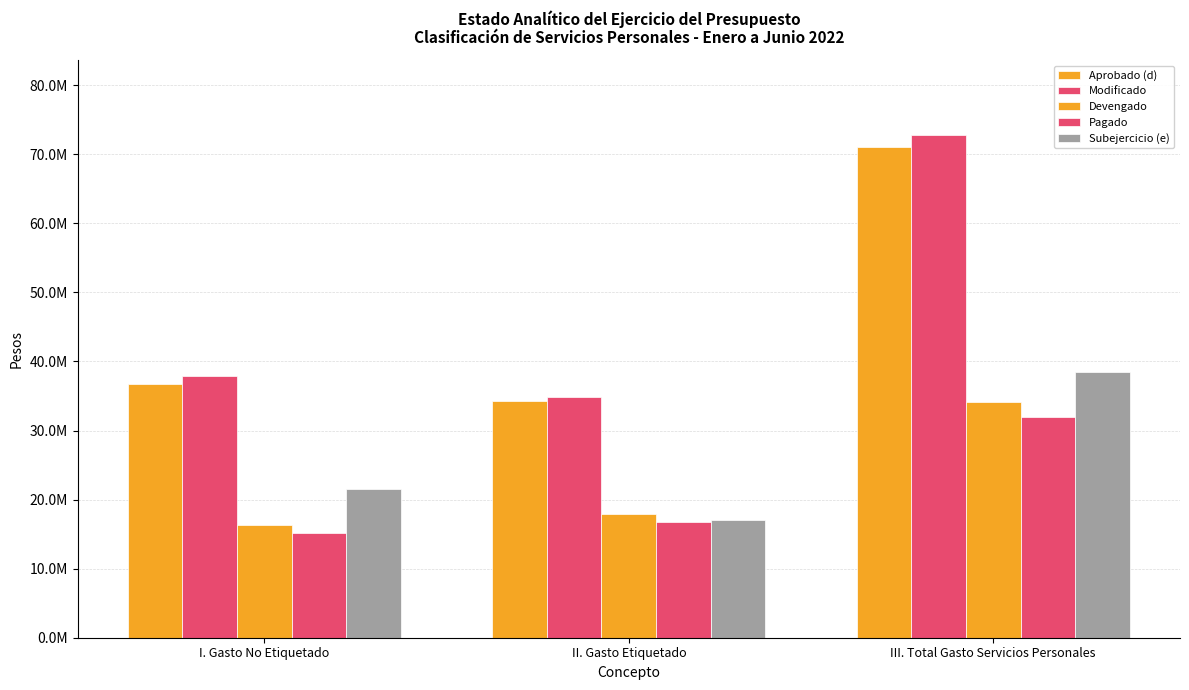

Between I. Gasto No Etiquetado and II. Gasto Etiquetado, which series saw the biggest shift?

Subejercicio (e)